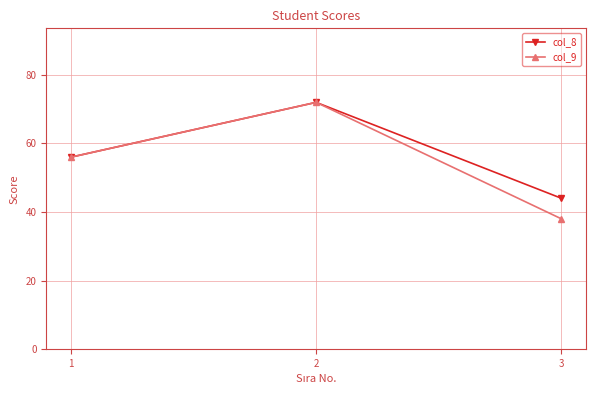

Which series changed the most between 2 and 3?

col_9